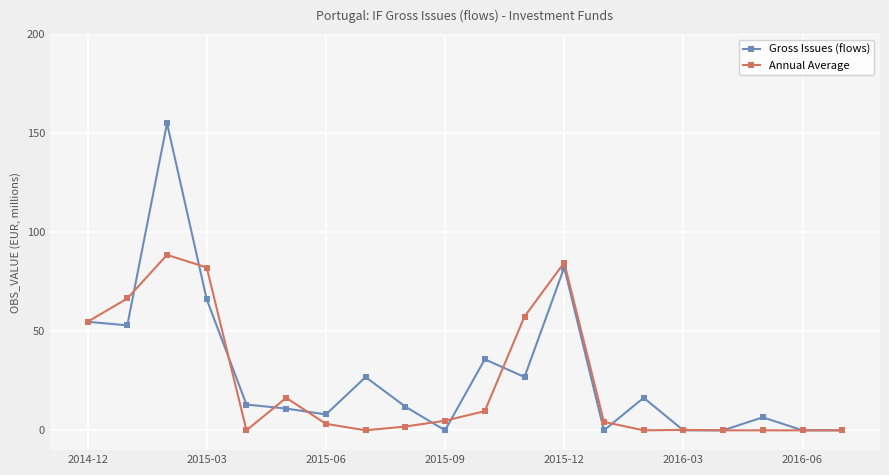

At how many categories does at least one series exceed 60?

4